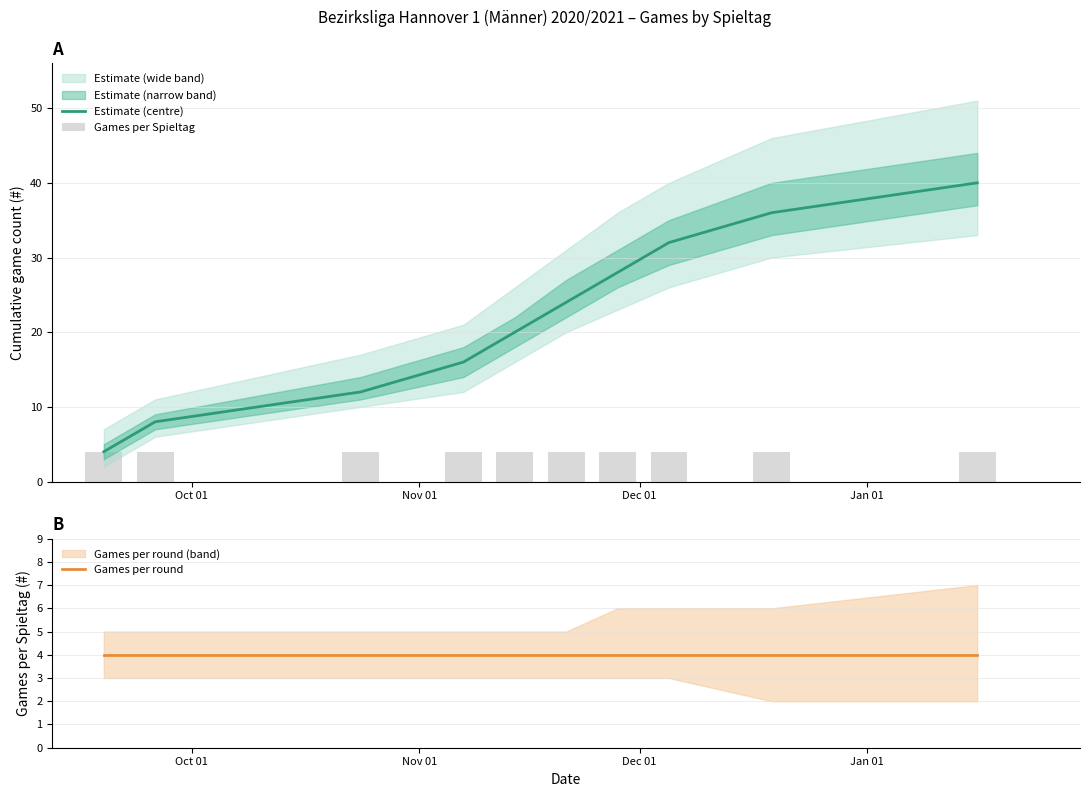

Reading left to right, extract all data points from this chart.

Estimate (centre): 4	8	12	16	20	24	28	32	36	40
Games per Spieltag: 4	4	4	4	4	4	4	4	4	4
Games per round: 4	4	4	4	4	4	4	4	4	4